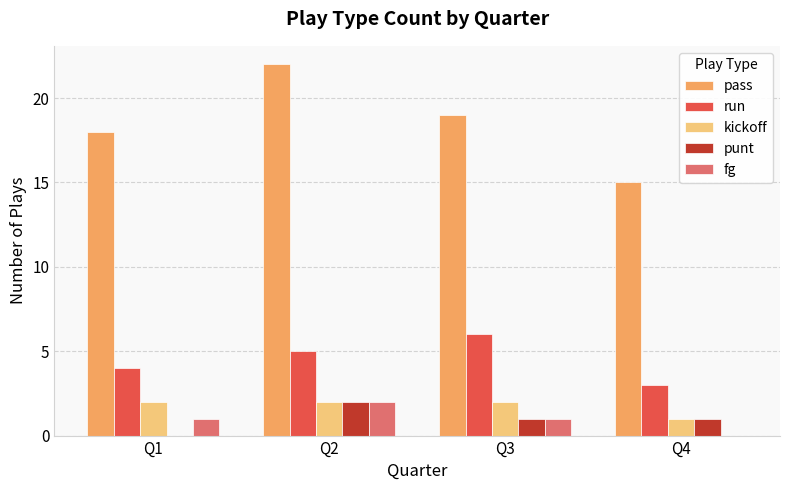

The pass series shows 19 at Q3. True or false?

True